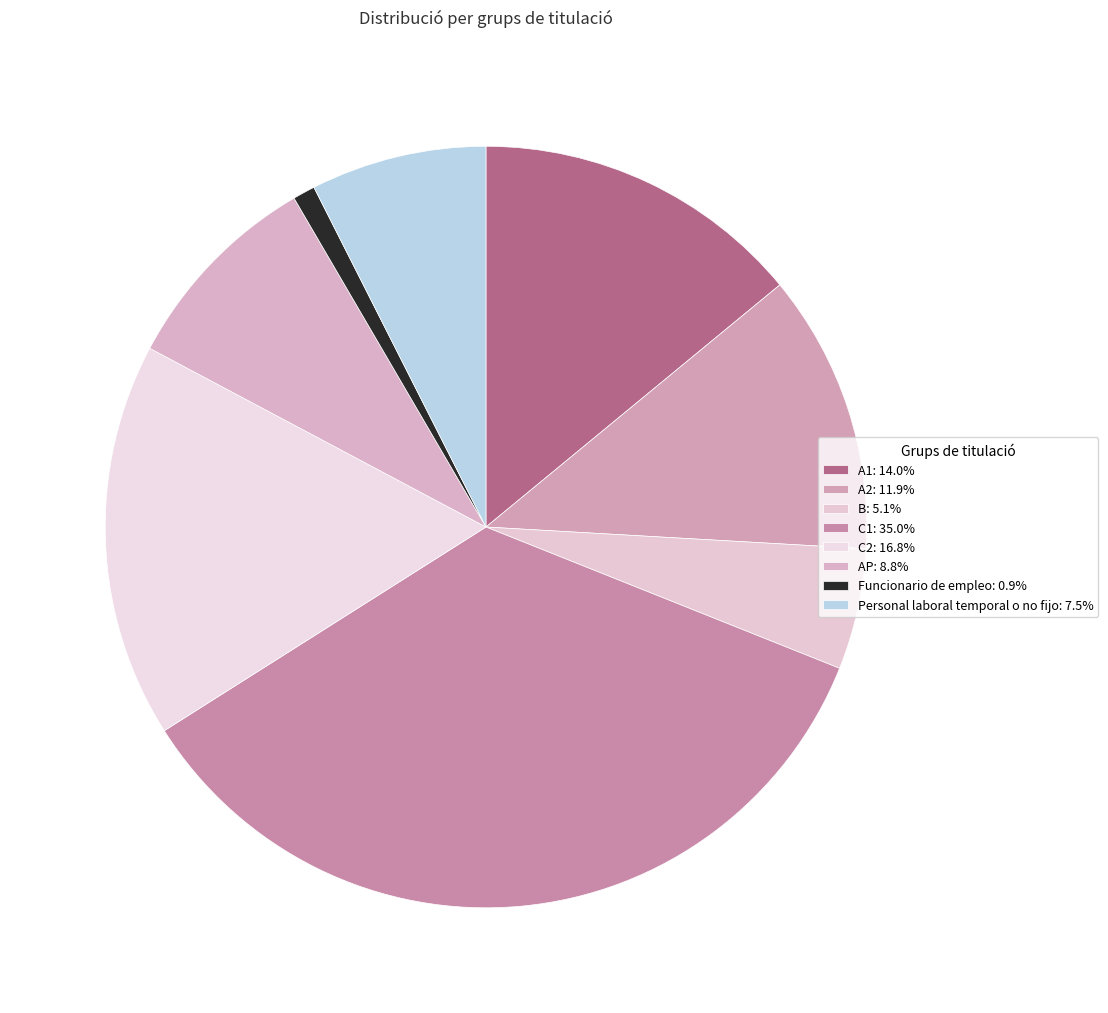

Count the number of slices in the pie.

8